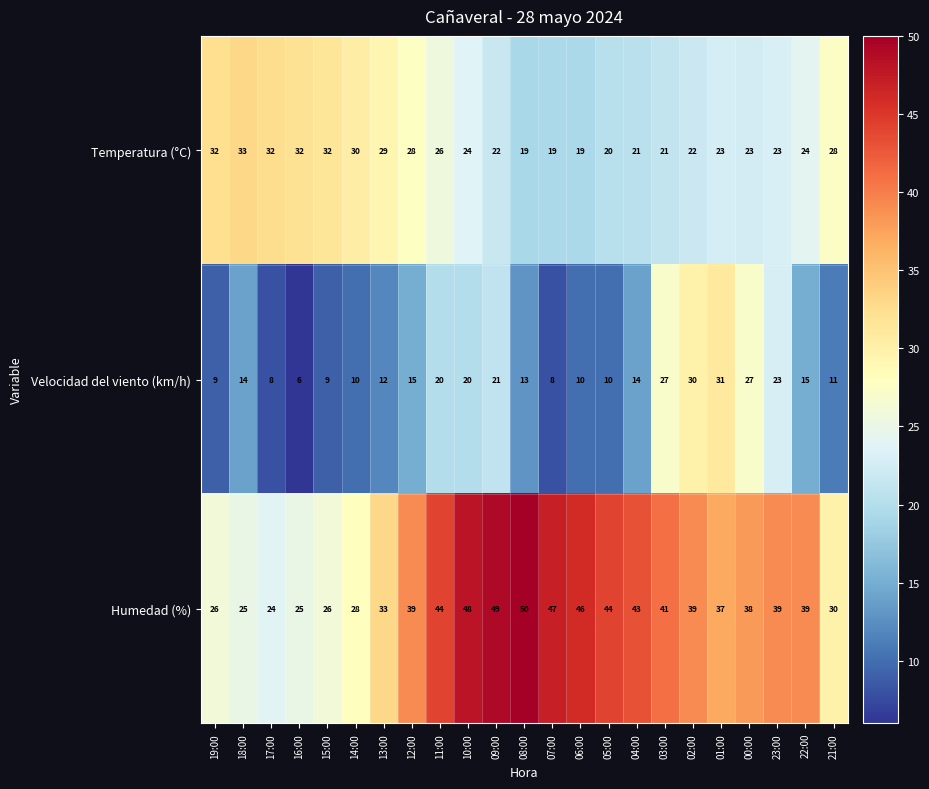

Which label corresponds to the largest value in the chart?

08:00